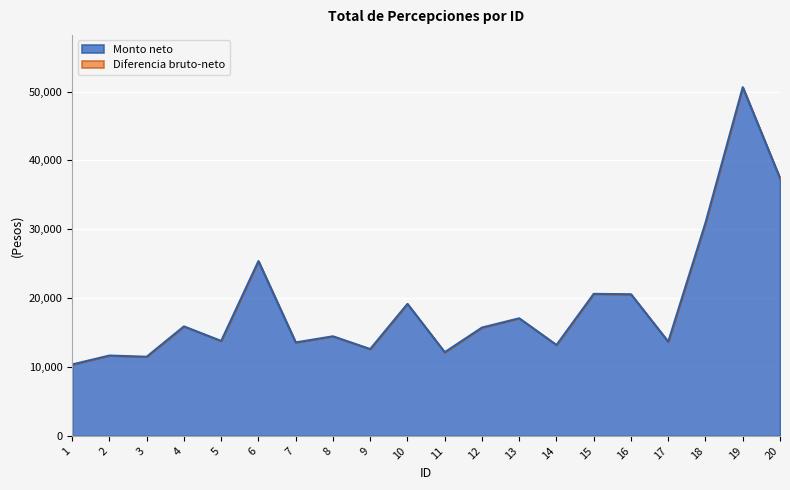

Rank the categories by value from lowest to highest.

1, 3, 2, 11, 9, 14, 7, 17, 5, 8, 12, 4, 13, 10, 16, 15, 6, 18, 20, 19